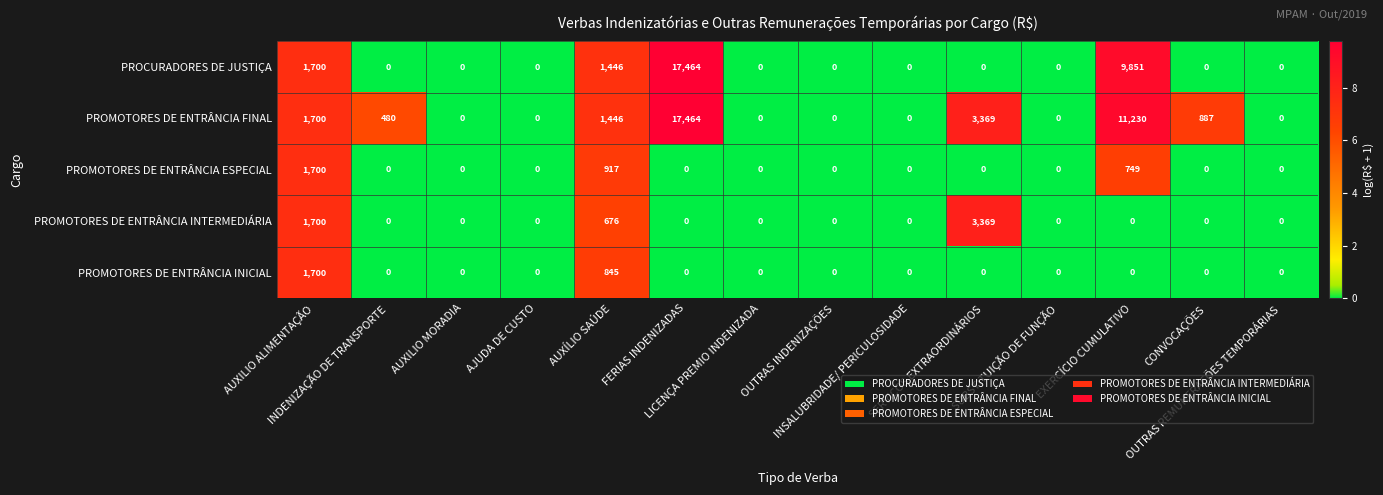

Which series has the largest total across all categories?

PROMOTORES DE ENTRÂNCIA FINAL